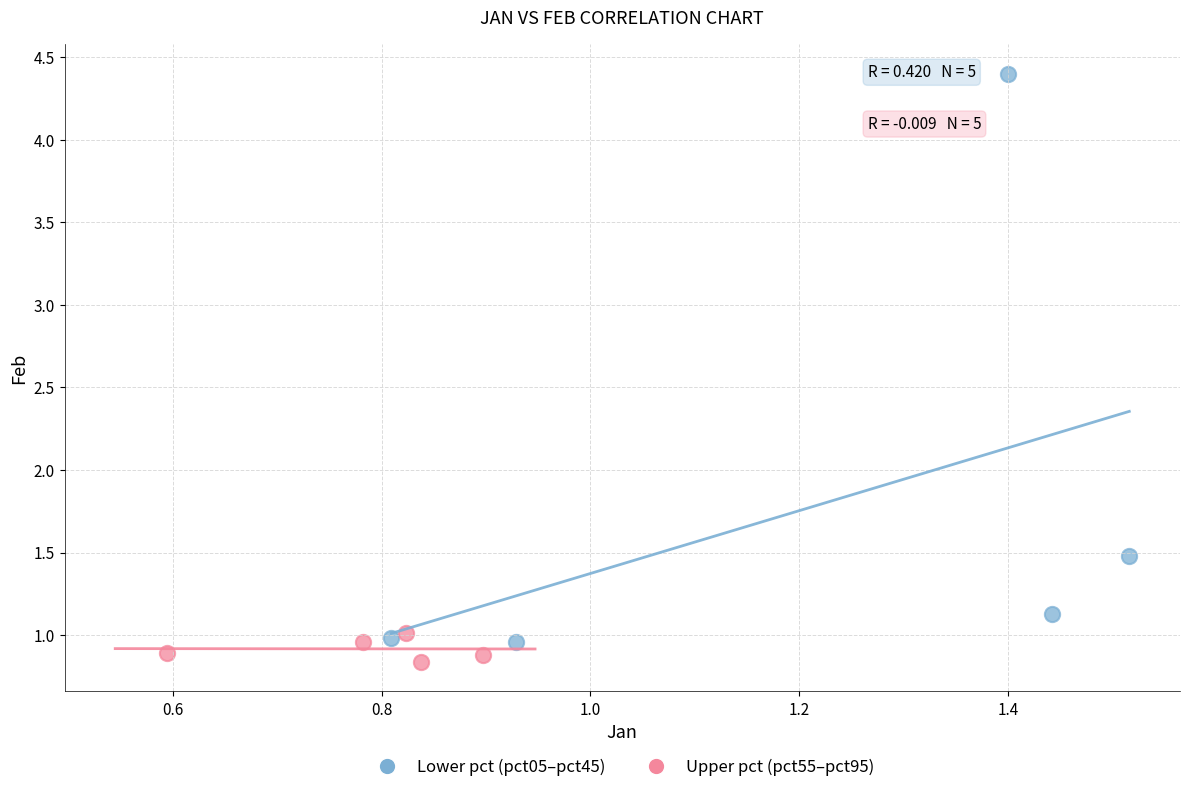

Which series has the widest spread of Y values?

Lower pct (pct05–pct45)